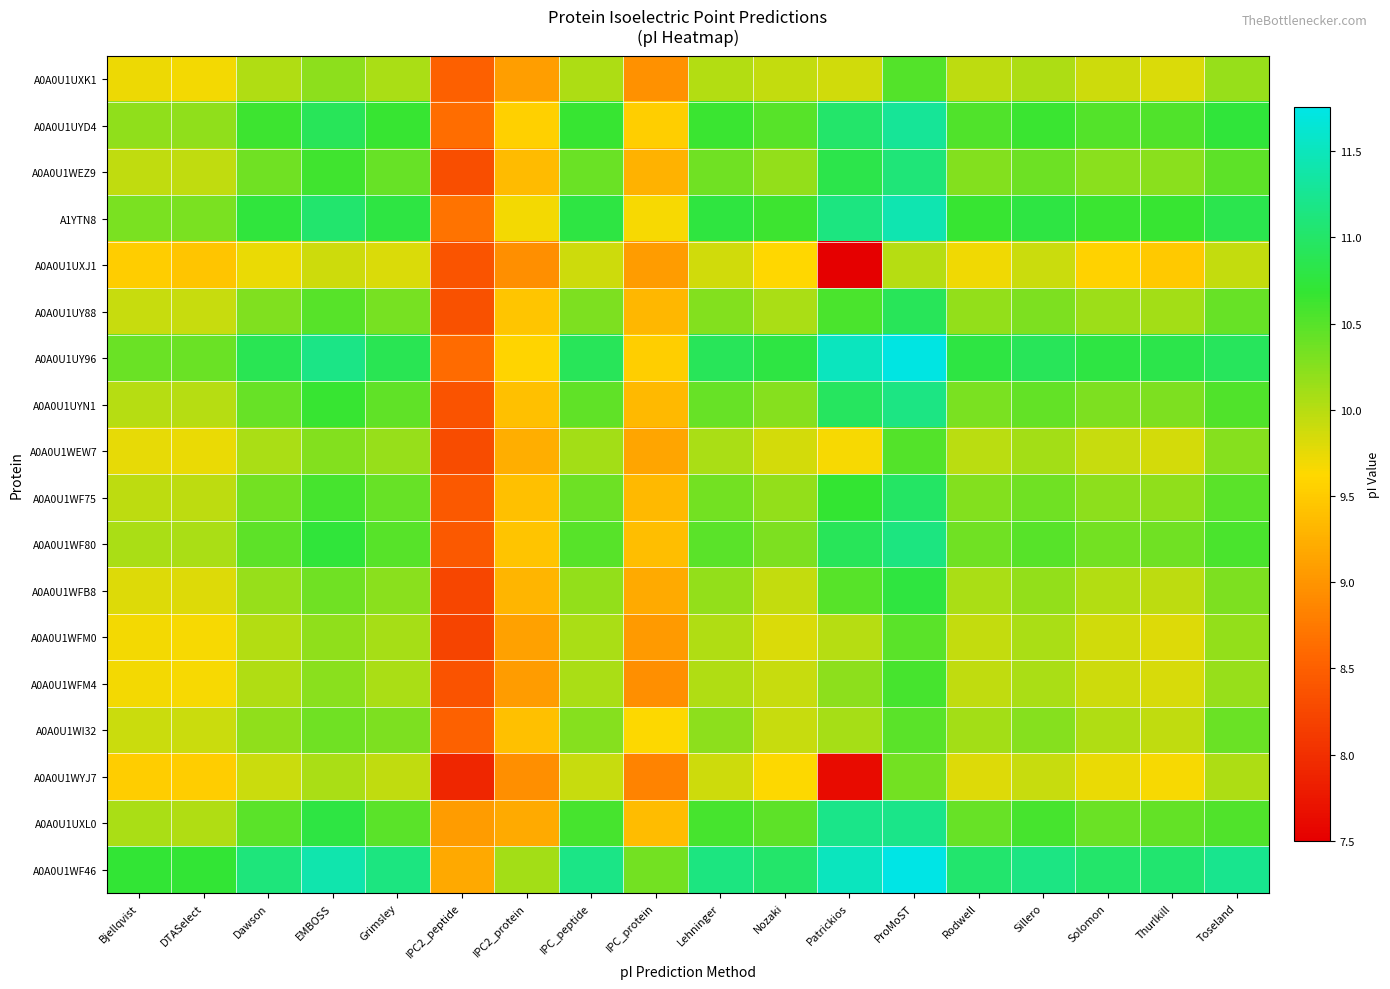

Reading left to right, extract all data points from this chart.

A0A0U1UXK1: Bjellqvist=9.7	DTASelect=9.7	Dawson=10.0	EMBOSS=10.2	Grimsley=10.1	IPC2_peptide=8.5	IPC2_protein=9.1	IPC_peptide=10.0	IPC_protein=9.0	Lehninger=10.0	Nozaki=9.9	Patrickios=9.9	ProMoST=10.5	Rodwell=10.0	Sillero=10.0	Solomon=9.9	Thurlkill=9.8	Toseland=10.2
A0A0U1UYD4: Bjellqvist=10.2	DTASelect=10.2	Dawson=10.6	EMBOSS=10.9	Grimsley=10.7	IPC2_peptide=8.6	IPC2_protein=9.5	IPC_peptide=10.7	IPC_protein=9.5	Lehninger=10.6	Nozaki=10.5	Patrickios=11.0	ProMoST=11.3	Rodwell=10.5	Sillero=10.6	Solomon=10.5	Thurlkill=10.5	Toseland=10.7
A0A0U1WEZ9: Bjellqvist=10.0	DTASelect=10.0	Dawson=10.4	EMBOSS=10.6	Grimsley=10.4	IPC2_peptide=8.3	IPC2_protein=9.4	IPC_peptide=10.4	IPC_protein=9.3	Lehninger=10.4	Nozaki=10.2	Patrickios=10.8	ProMoST=11.1	Rodwell=10.3	Sillero=10.4	Solomon=10.2	Thurlkill=10.2	Toseland=10.5
A1YTN8: Bjellqvist=10.3	DTASelect=10.3	Dawson=10.7	EMBOSS=11.0	Grimsley=10.8	IPC2_peptide=8.7	IPC2_protein=9.7	IPC_peptide=10.8	IPC_protein=9.7	Lehninger=10.8	Nozaki=10.6	Patrickios=11.1	ProMoST=11.4	Rodwell=10.7	Sillero=10.8	Solomon=10.6	Thurlkill=10.7	Toseland=10.8
A0A0U1UXJ1: Bjellqvist=9.5	DTASelect=9.5	Dawson=9.7	EMBOSS=9.9	Grimsley=9.8	IPC2_peptide=8.4	IPC2_protein=9.0	IPC_peptide=9.9	IPC_protein=9.1	Lehninger=9.9	Nozaki=9.6	Patrickios=7.5	ProMoST=10.0	Rodwell=9.7	Sillero=9.9	Solomon=9.6	Thurlkill=9.5	Toseland=9.9
A0A0U1UY88: Bjellqvist=9.9	DTASelect=9.9	Dawson=10.3	EMBOSS=10.5	Grimsley=10.3	IPC2_peptide=8.3	IPC2_protein=9.4	IPC_peptide=10.3	IPC_protein=9.3	Lehninger=10.3	Nozaki=10.1	Patrickios=10.6	ProMoST=10.9	Rodwell=10.2	Sillero=10.3	Solomon=10.1	Thurlkill=10.1	Toseland=10.4
A0A0U1UY96: Bjellqvist=10.4	DTASelect=10.4	Dawson=10.9	EMBOSS=11.2	Grimsley=10.9	IPC2_peptide=8.6	IPC2_protein=9.6	IPC_peptide=10.9	IPC_protein=9.5	Lehninger=10.9	Nozaki=10.8	Patrickios=11.5	ProMoST=11.7	Rodwell=10.8	Sillero=10.9	Solomon=10.8	Thurlkill=10.8	Toseland=10.9
A0A0U1UYN1: Bjellqvist=10.0	DTASelect=10.0	Dawson=10.4	EMBOSS=10.7	Grimsley=10.5	IPC2_peptide=8.4	IPC2_protein=9.4	IPC_peptide=10.5	IPC_protein=9.3	Lehninger=10.4	Nozaki=10.2	Patrickios=10.9	ProMoST=11.2	Rodwell=10.3	Sillero=10.4	Solomon=10.3	Thurlkill=10.3	Toseland=10.5
A0A0U1WEW7: Bjellqvist=9.8	DTASelect=9.7	Dawson=10.1	EMBOSS=10.3	Grimsley=10.2	IPC2_peptide=8.3	IPC2_protein=9.2	IPC_peptide=10.1	IPC_protein=9.2	Lehninger=10.1	Nozaki=9.9	Patrickios=9.7	ProMoST=10.5	Rodwell=10.0	Sillero=10.1	Solomon=9.9	Thurlkill=9.9	Toseland=10.2
A0A0U1WF75: Bjellqvist=10.0	DTASelect=10.0	Dawson=10.3	EMBOSS=10.6	Grimsley=10.4	IPC2_peptide=8.4	IPC2_protein=9.4	IPC_peptide=10.4	IPC_protein=9.3	Lehninger=10.3	Nozaki=10.2	Patrickios=10.7	ProMoST=11.0	Rodwell=10.3	Sillero=10.4	Solomon=10.2	Thurlkill=10.2	Toseland=10.5
A0A0U1WF80: Bjellqvist=10.1	DTASelect=10.1	Dawson=10.5	EMBOSS=10.7	Grimsley=10.5	IPC2_peptide=8.4	IPC2_protein=9.4	IPC_peptide=10.5	IPC_protein=9.4	Lehninger=10.5	Nozaki=10.3	Patrickios=10.9	ProMoST=11.2	Rodwell=10.4	Sillero=10.5	Solomon=10.3	Thurlkill=10.4	Toseland=10.6
A0A0U1WFB8: Bjellqvist=9.8	DTASelect=9.8	Dawson=10.2	EMBOSS=10.4	Grimsley=10.2	IPC2_peptide=8.2	IPC2_protein=9.3	IPC_peptide=10.2	IPC_protein=9.2	Lehninger=10.2	Nozaki=9.9	Patrickios=10.5	ProMoST=10.8	Rodwell=10.1	Sillero=10.2	Solomon=10.0	Thurlkill=10.0	Toseland=10.3
A0A0U1WFM0: Bjellqvist=9.7	DTASelect=9.7	Dawson=10.0	EMBOSS=10.2	Grimsley=10.1	IPC2_peptide=8.2	IPC2_protein=9.1	IPC_peptide=10.1	IPC_protein=9.0	Lehninger=10.0	Nozaki=9.8	Patrickios=10.0	ProMoST=10.5	Rodwell=9.9	Sillero=10.1	Solomon=9.9	Thurlkill=9.8	Toseland=10.2
A0A0U1WFM4: Bjellqvist=9.7	DTASelect=9.7	Dawson=10.0	EMBOSS=10.2	Grimsley=10.1	IPC2_peptide=8.4	IPC2_protein=9.1	IPC_peptide=10.1	IPC_protein=9.0	Lehninger=10.0	Nozaki=9.9	Patrickios=10.2	ProMoST=10.6	Rodwell=10.0	Sillero=10.1	Solomon=9.9	Thurlkill=9.8	Toseland=10.2
A0A0U1WI32: Bjellqvist=9.9	DTASelect=9.9	Dawson=10.2	EMBOSS=10.4	Grimsley=10.3	IPC2_peptide=8.5	IPC2_protein=9.4	IPC_peptide=10.2	IPC_protein=9.6	Lehninger=10.2	Nozaki=9.9	Patrickios=10.1	ProMoST=10.5	Rodwell=10.1	Sillero=10.2	Solomon=10.0	Thurlkill=10.0	Toseland=10.4
A0A0U1WYJ7: Bjellqvist=9.5	DTASelect=9.5	Dawson=9.9	EMBOSS=10.1	Grimsley=10.0	IPC2_peptide=7.9	IPC2_protein=8.9	IPC_peptide=9.9	IPC_protein=8.8	Lehninger=9.9	Nozaki=9.6	Patrickios=7.6	ProMoST=10.3	Rodwell=9.8	Sillero=9.9	Solomon=9.7	Thurlkill=9.7	Toseland=10.0
A0A0U1UXL0: Bjellqvist=10.1	DTASelect=10.0	Dawson=10.5	EMBOSS=10.8	Grimsley=10.5	IPC2_peptide=9.1	IPC2_protein=9.2	IPC_peptide=10.6	IPC_protein=9.4	Lehninger=10.6	Nozaki=10.5	Patrickios=11.2	ProMoST=11.2	Rodwell=10.4	Sillero=10.6	Solomon=10.4	Thurlkill=10.4	Toseland=10.5
A0A0U1WF46: Bjellqvist=10.7	DTASelect=10.7	Dawson=11.1	EMBOSS=11.4	Grimsley=11.1	IPC2_peptide=9.2	IPC2_protein=10.1	IPC_peptide=11.2	IPC_protein=10.3	Lehninger=11.2	Nozaki=11.0	Patrickios=11.5	ProMoST=11.8	Rodwell=11.0	Sillero=11.2	Solomon=11.0	Thurlkill=11.1	Toseland=11.2